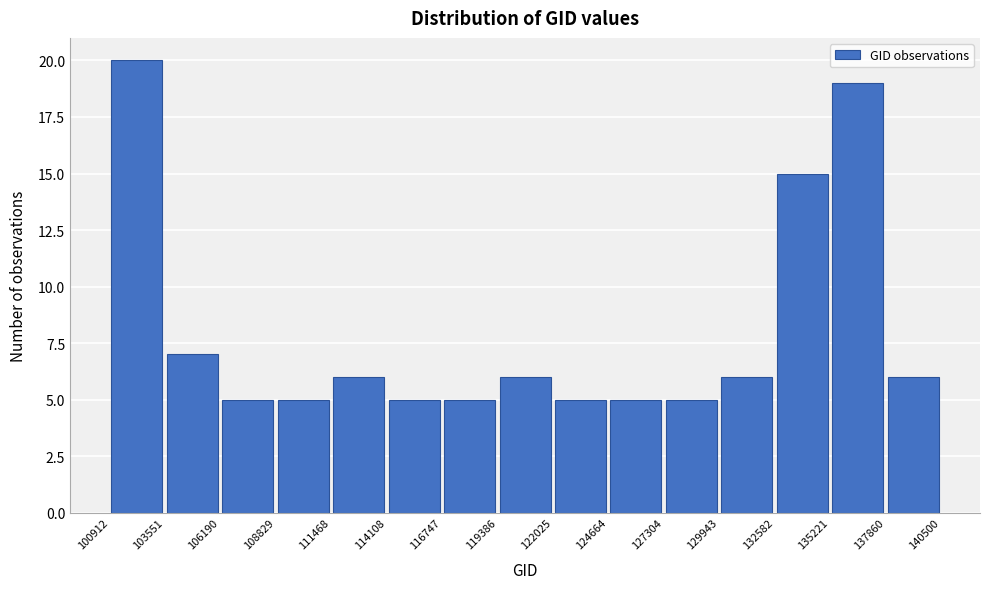

What is the height of the bar covering 108829 to 111468 on the x-axis? The values are not printed on the chart, so give them approximately, as read against the axis.

5